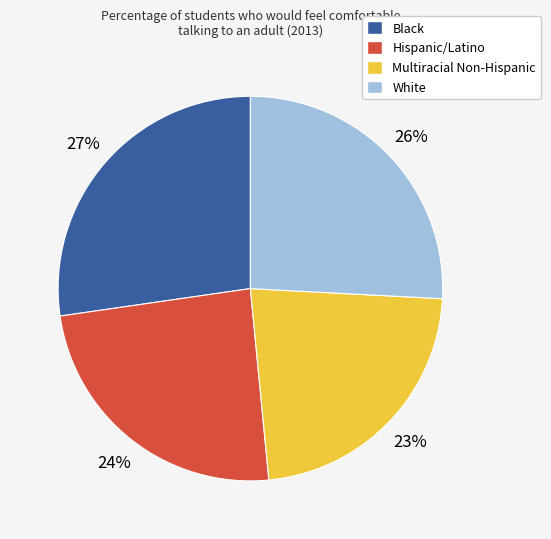

To the nearest percent, what is the average slice percentage?

25%